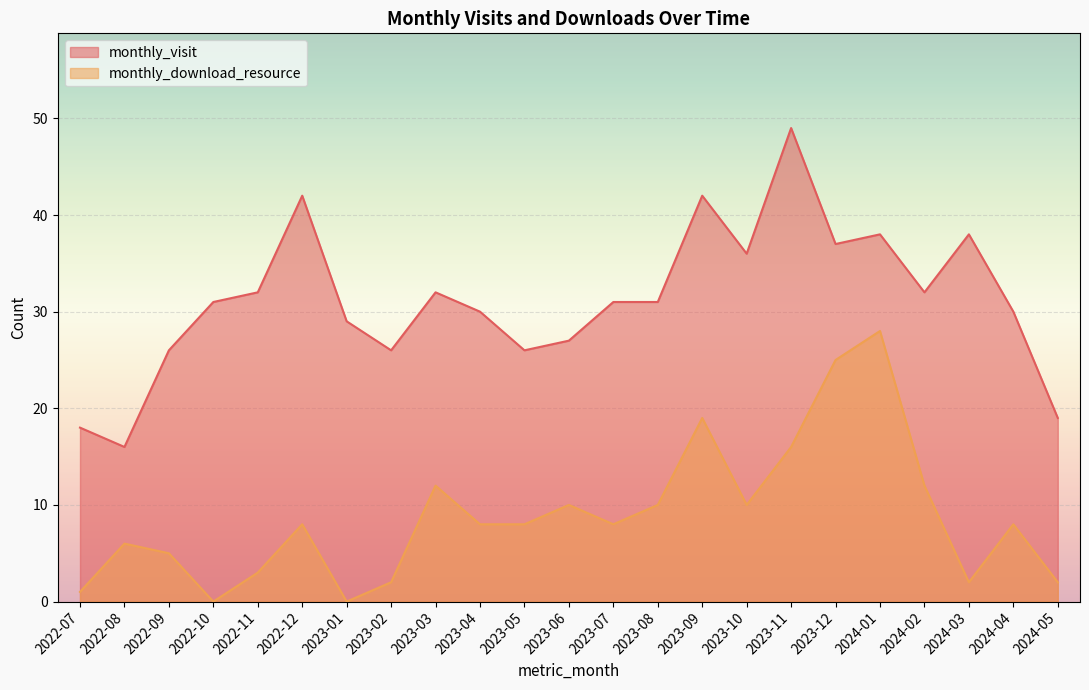

True or false: monthly_visit and monthly_download_resource intersect in this chart.

False